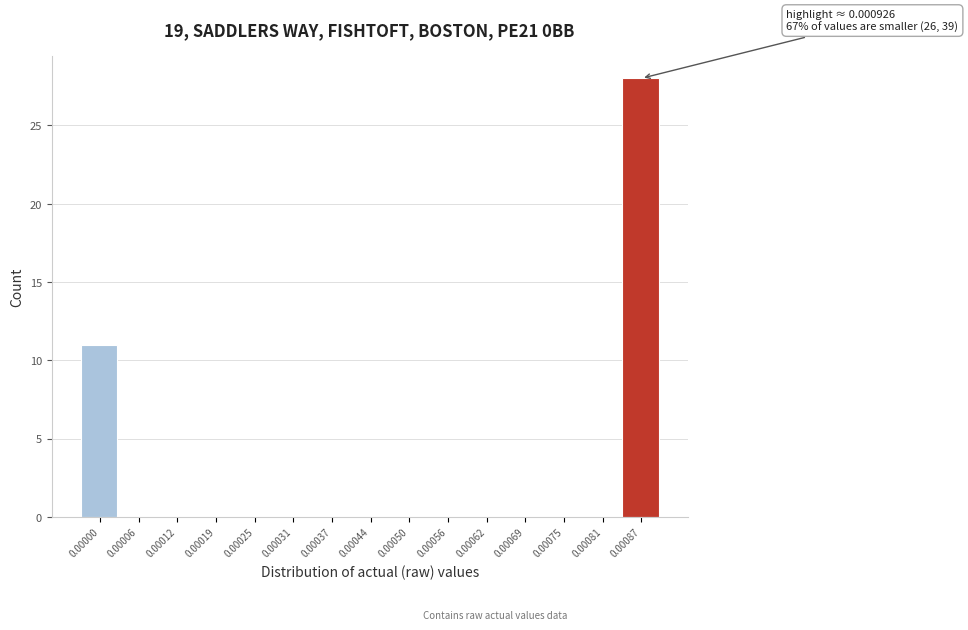

Reading left to right, list all the values displayed in this chart.

0.00000=11	0.00006=0	0.00012=0	0.00019=0	0.00025=0	0.00031=0	0.00037=0	0.00044=0	0.00050=0	0.00056=0	0.00062=0	0.00069=0	0.00075=0	0.00081=0	0.00087=28